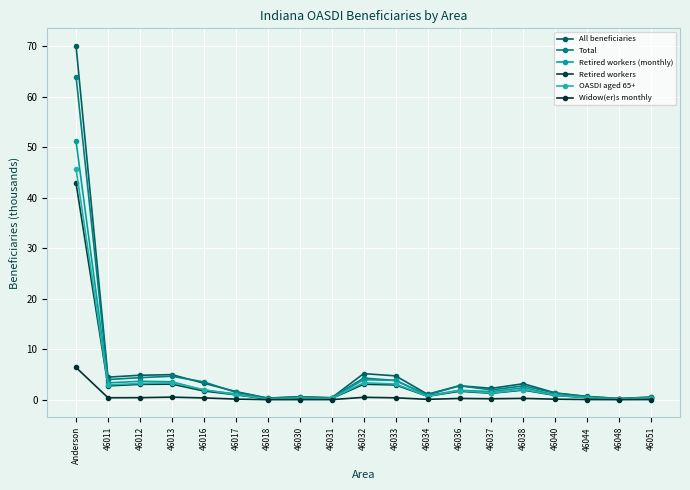

Which has a higher value, 46038 or 46030?

46038